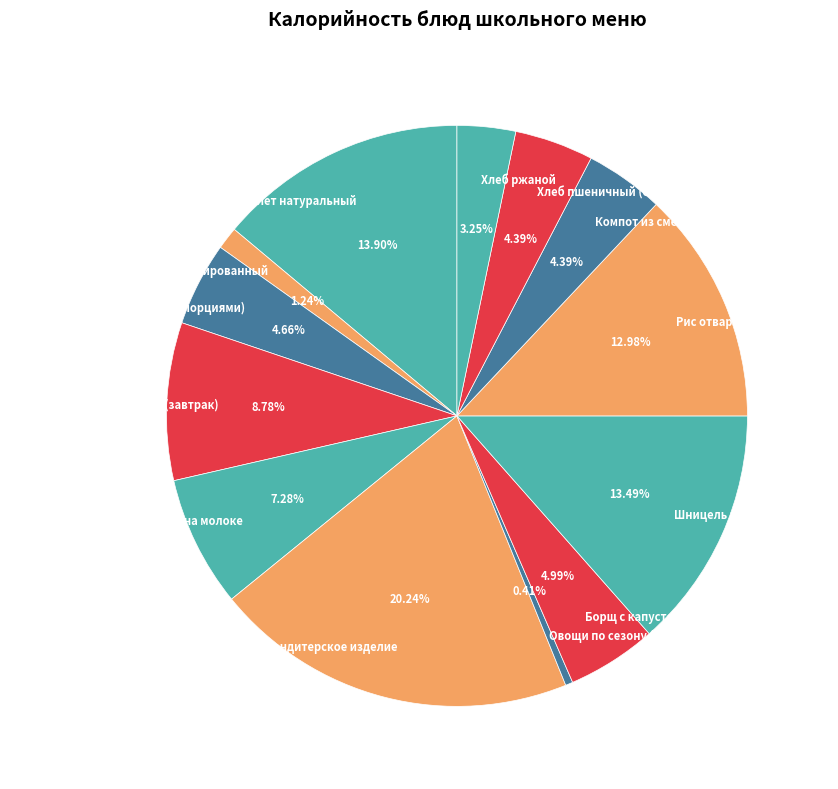

Is there a majority slice in this chart?

No